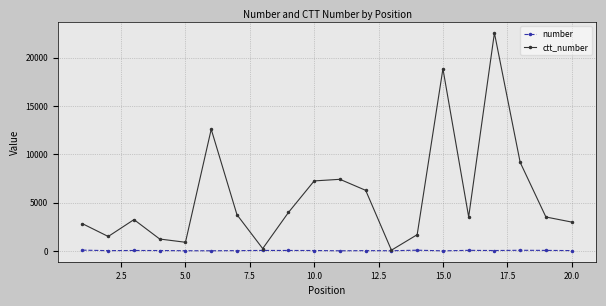

True or false: number has more than 0 points higher than both neighbors.

True